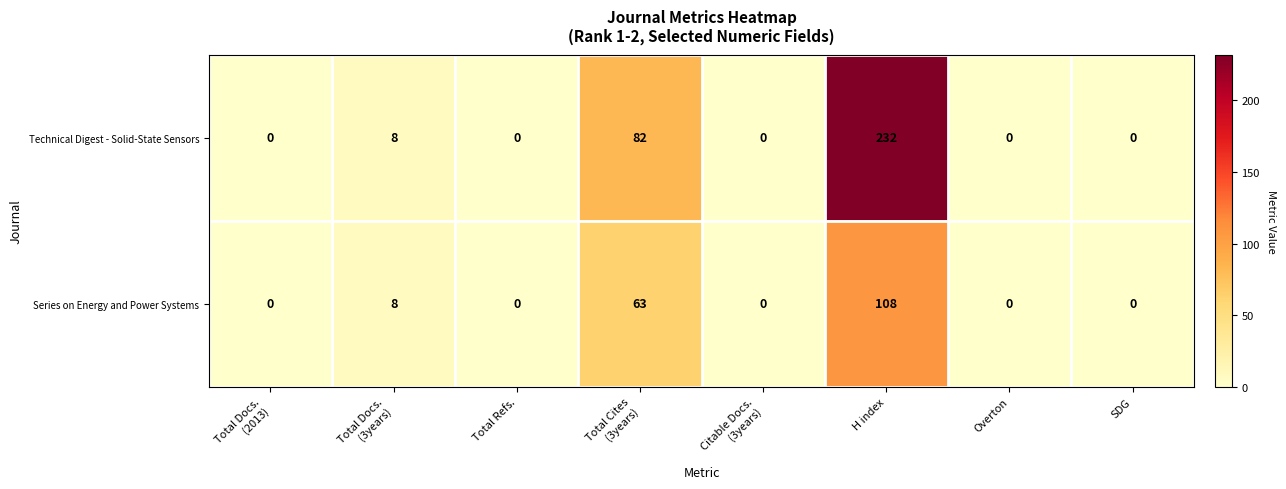

How many categories are shown in the chart?

8